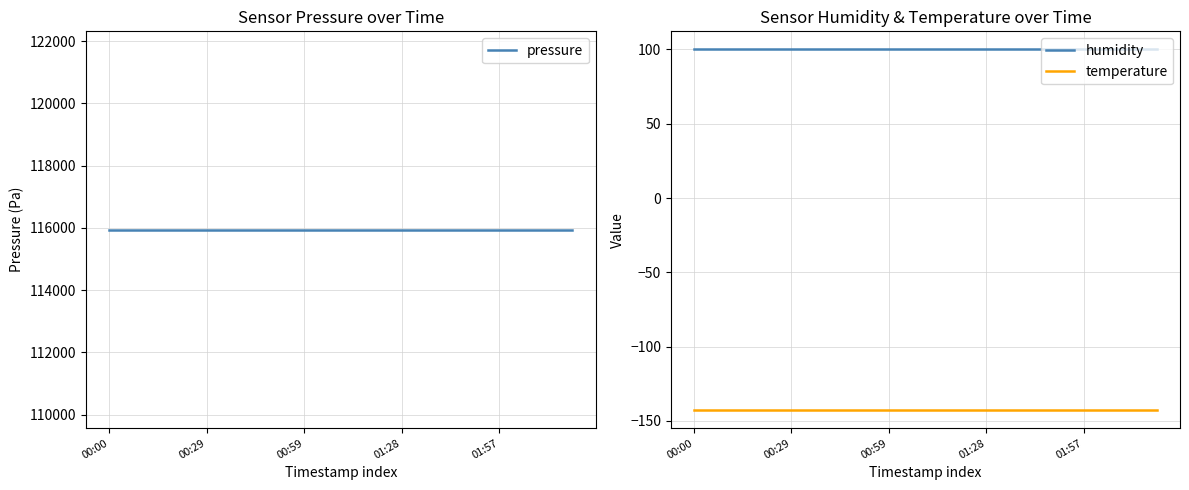

Between 00:00 and 19, which series saw the biggest shift?

pressure